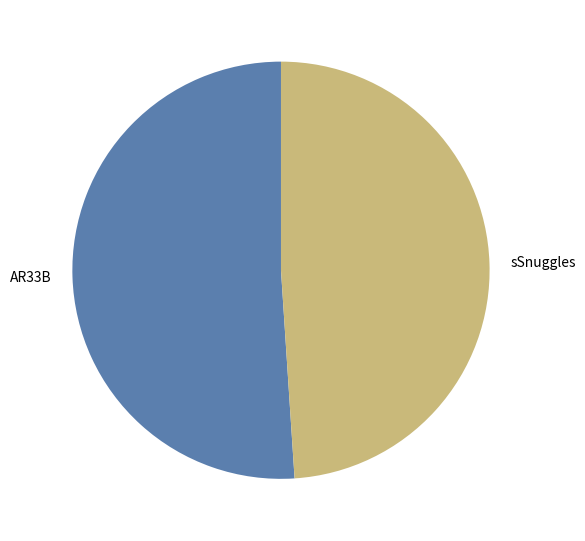

Do AR33B and sSnuggles together represent more than half of the pie?

Yes